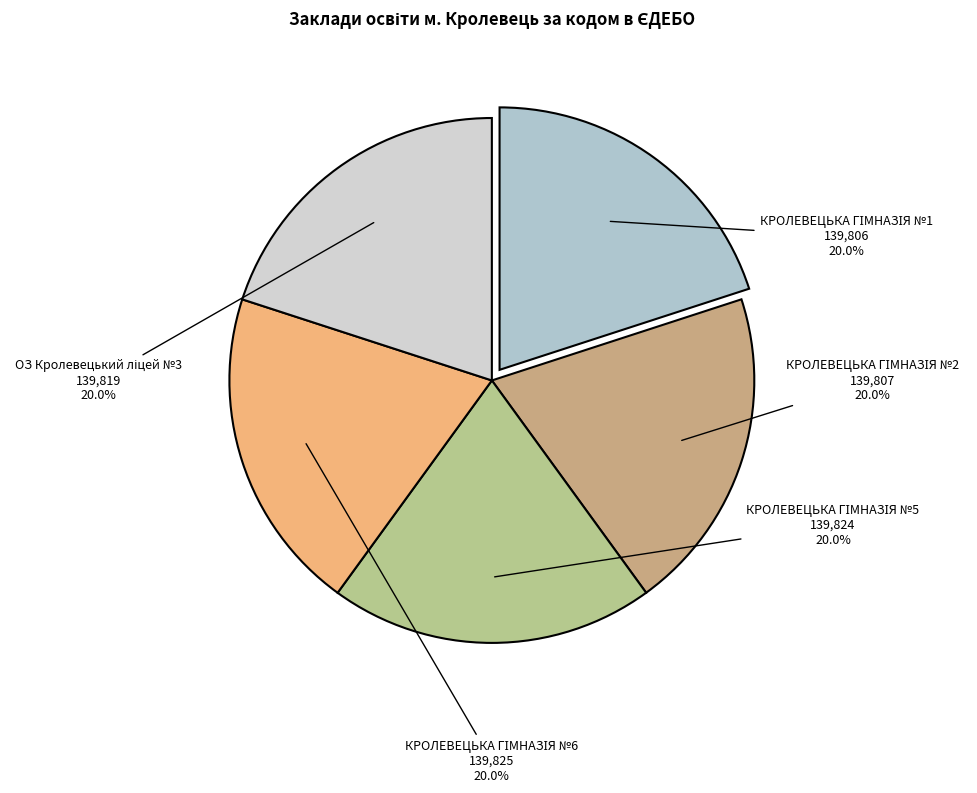

Is there any slice that represents more than half of the pie?

No